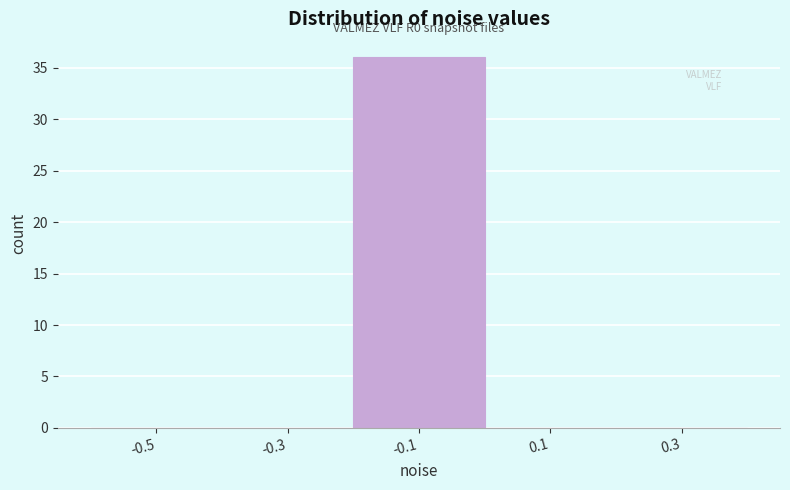

Reading left to right, transcribe all the data shown in this chart.

-0.5=0	-0.3=0	-0.1=36	0.1=0	0.3=0